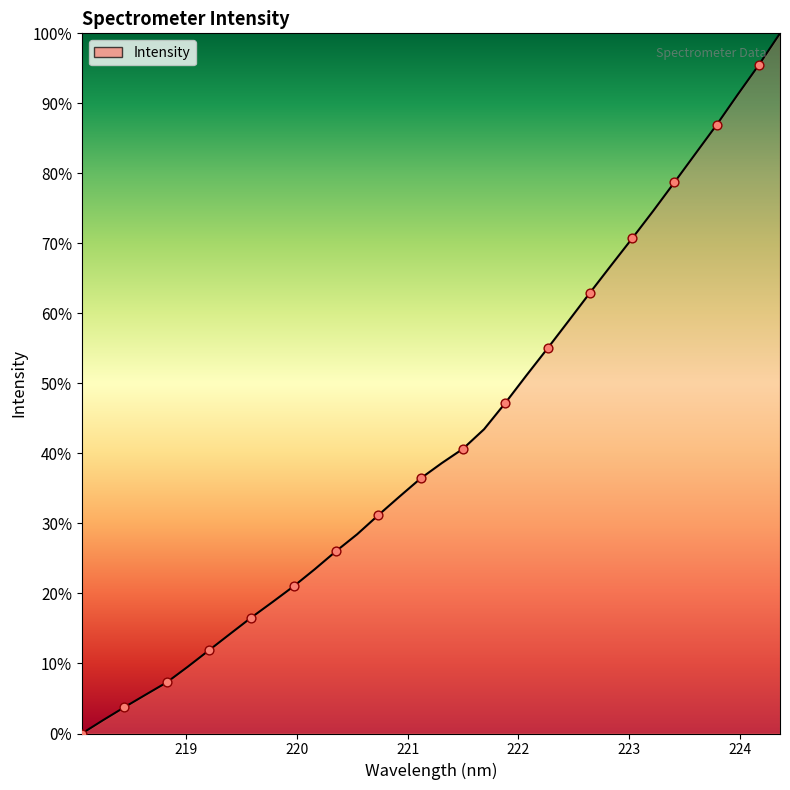

What is the difference between the maximum and minimum values?

100.0